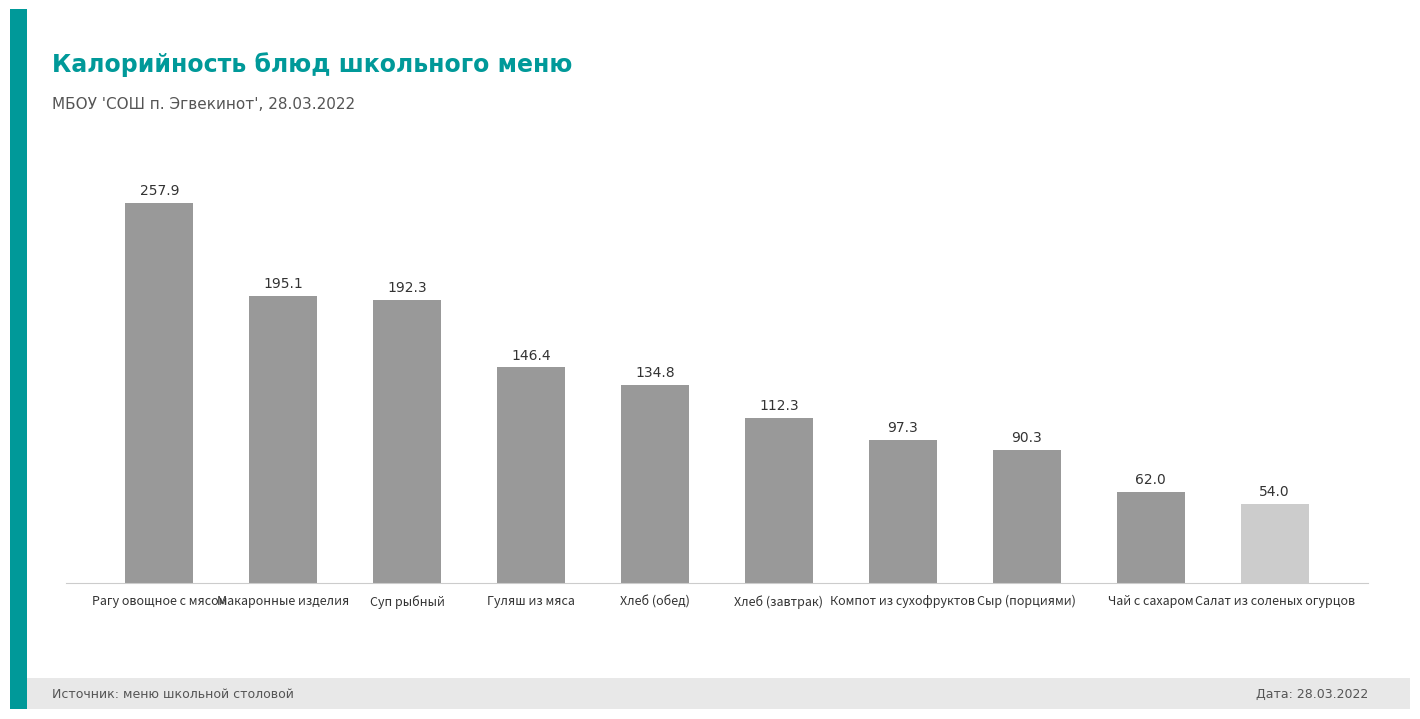

What is the difference between the maximum and second lowest values?

195.9